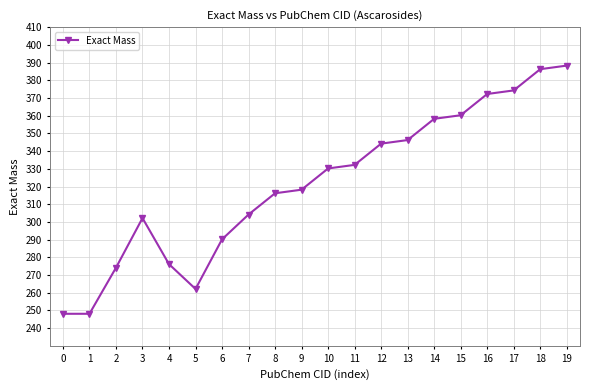

What is the change in value from 2 to 18?

+112.1